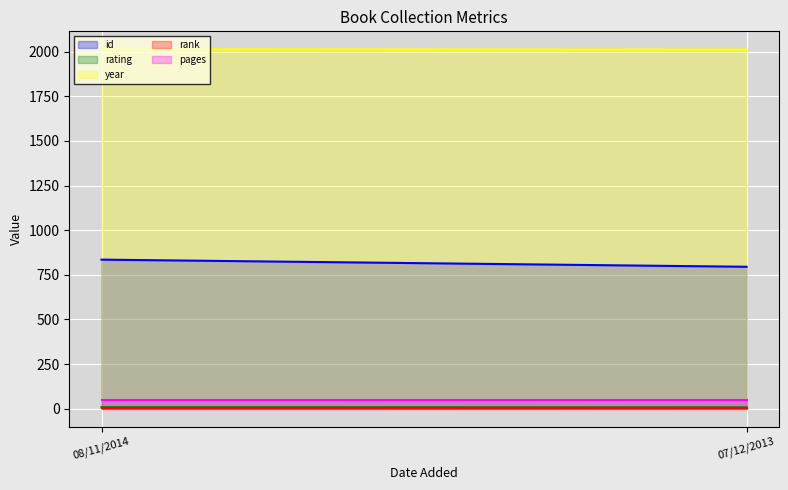

What is the approximate value of pages at 08/11/2014?

48